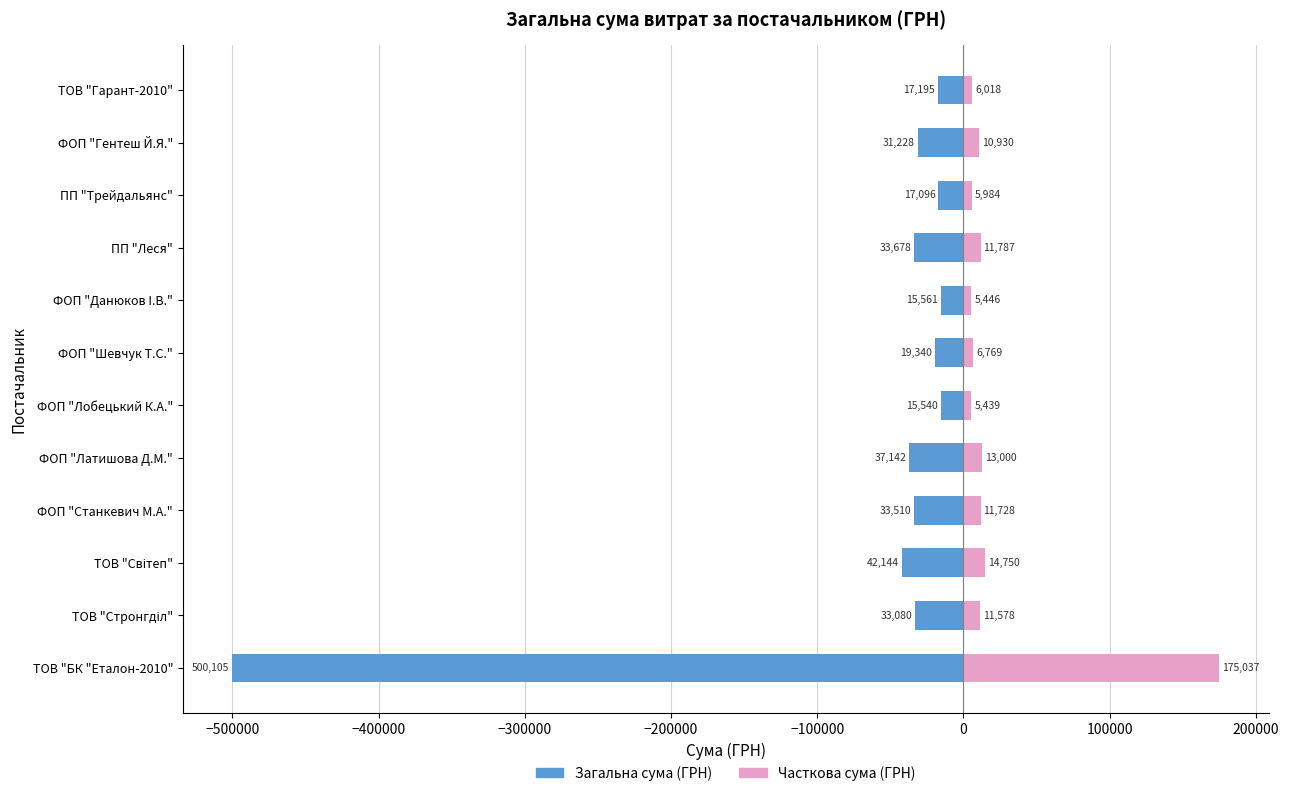

What are all the series names shown in the legend?

Загальна сума (ГРН), Часткова сума (ГРН)